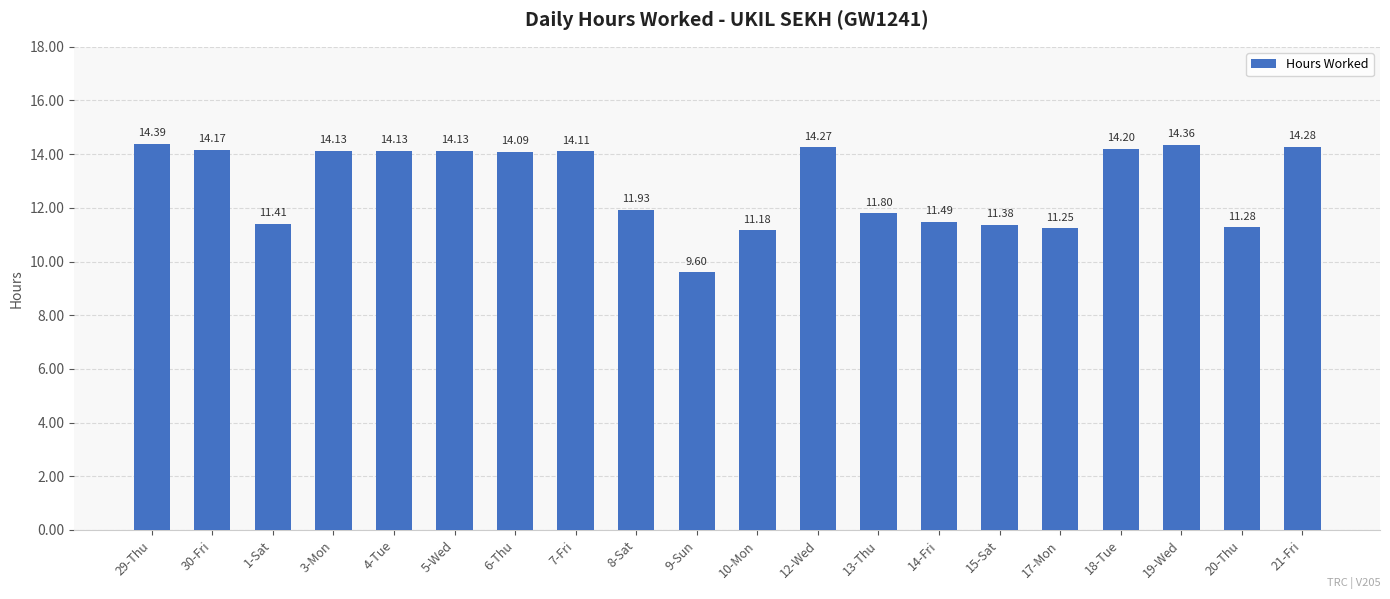

Does the chart contain any negative values?

No